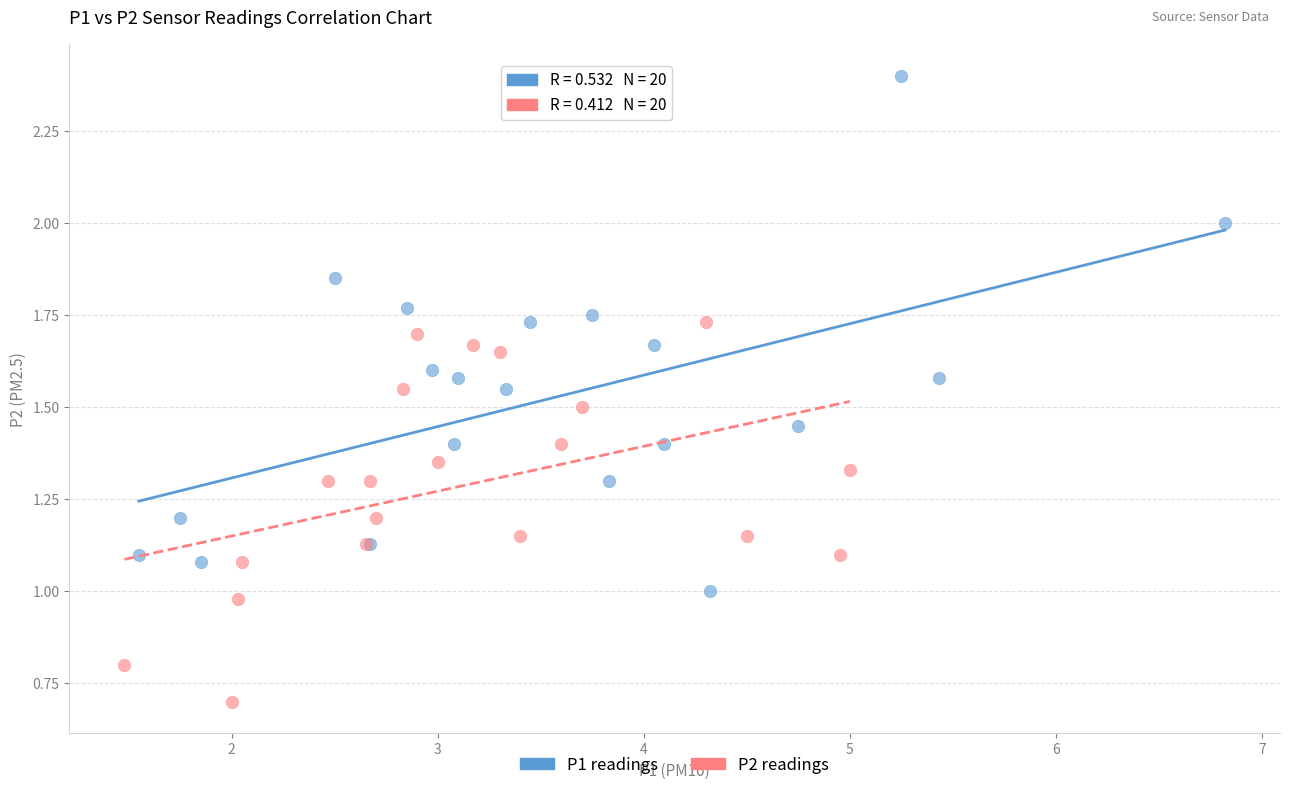

Which series reaches the maximum Y coordinate?

P1 readings